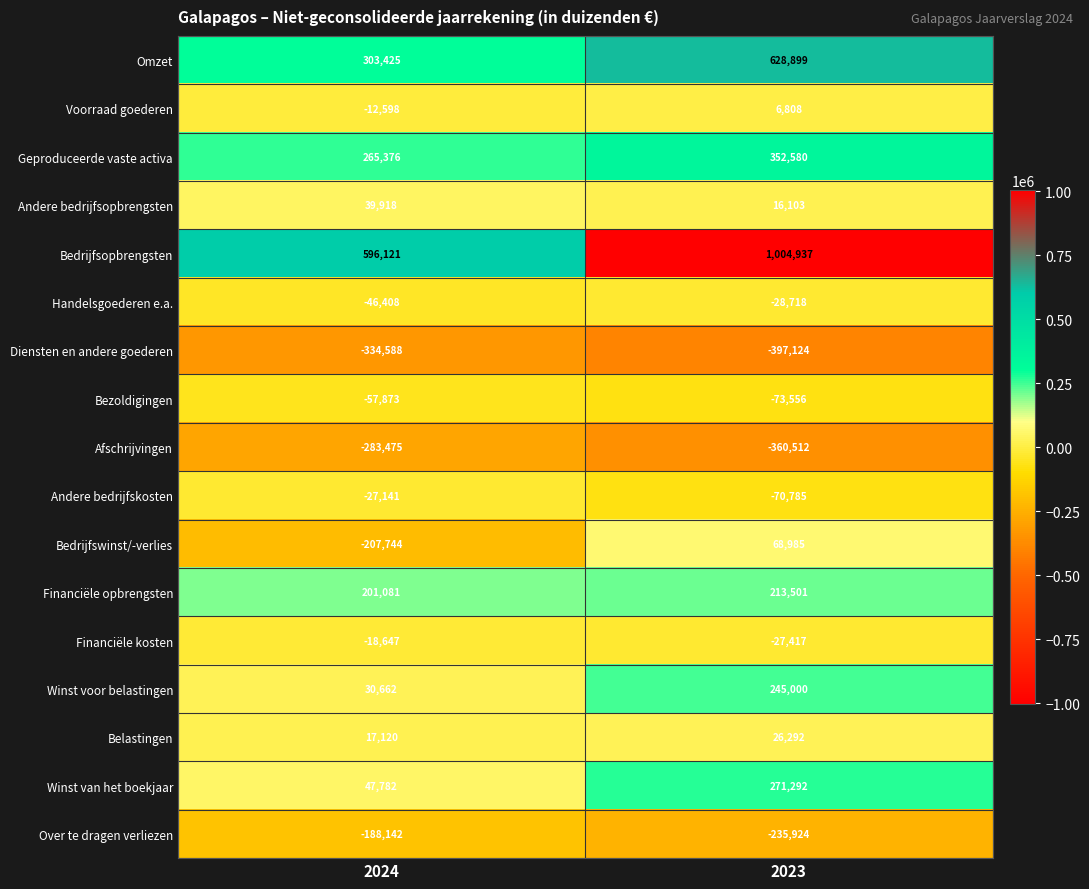

List the series in order of their peak value, highest first.

Bedrijfsopbrengsten, Omzet, Geproduceerde vaste activa, Winst van het boekjaar, Winst voor belastingen, Financiële opbrengsten, Bedrijfswinst/-verlies, Andere bedrijfsopbrengsten, Belastingen, Voorraad goederen, Financiële kosten, Andere bedrijfskosten, Handelsgoederen e.a., Bezoldigingen, Over te dragen verliezen, Afschrijvingen, Diensten en andere goederen